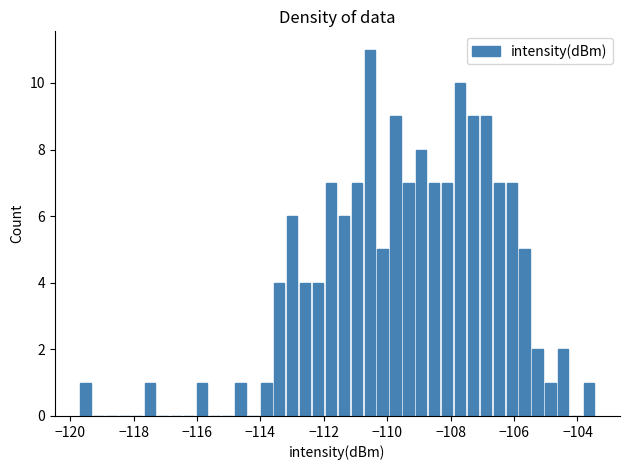

Around what value on the x-axis is the tallest bar? Give the approximate position of its centre, as read against the axis.

-110.6